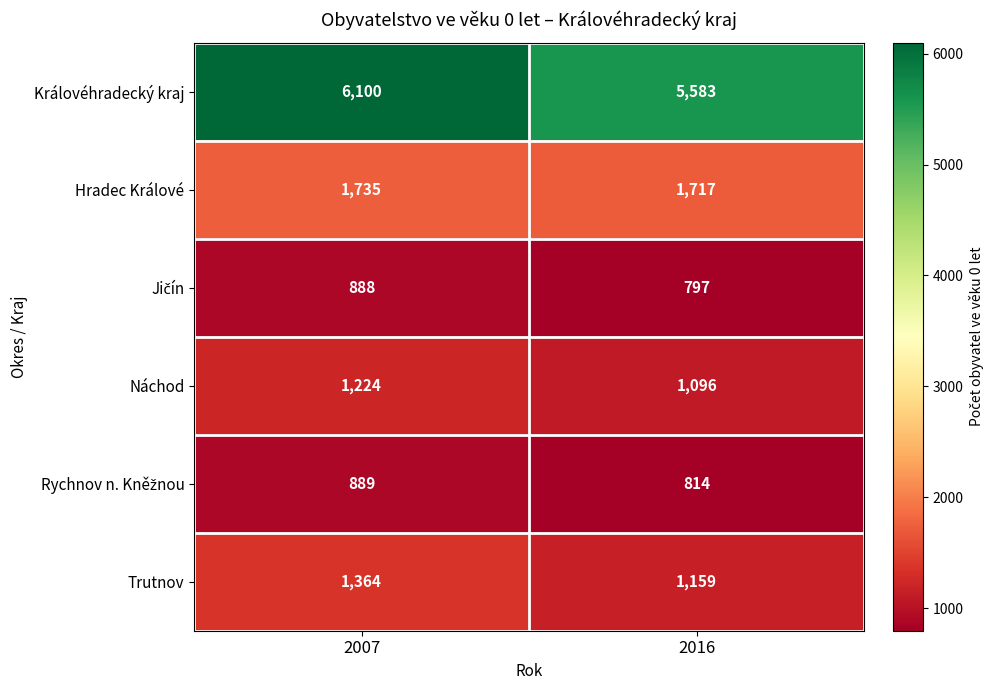

How many categories are shown in the chart?

2